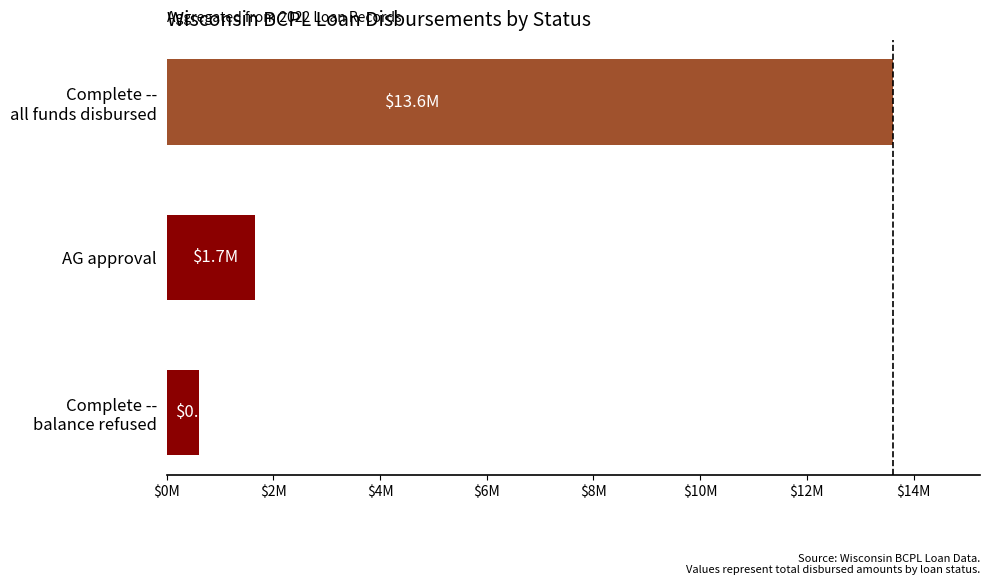

Are the bars horizontal?

Yes